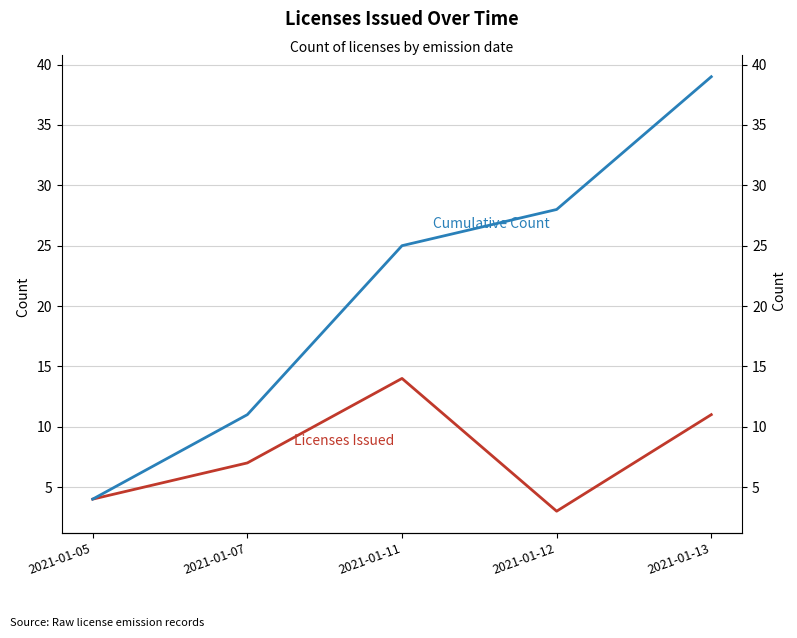

What is the minimum value for Cumulative Count?

4